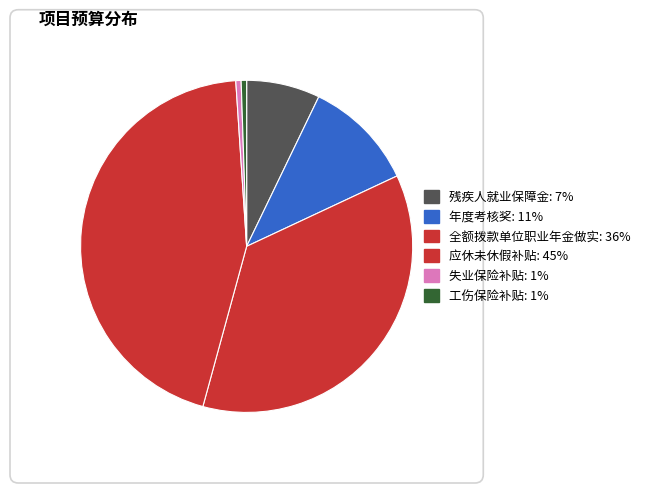

How many segments does this pie chart have?

6